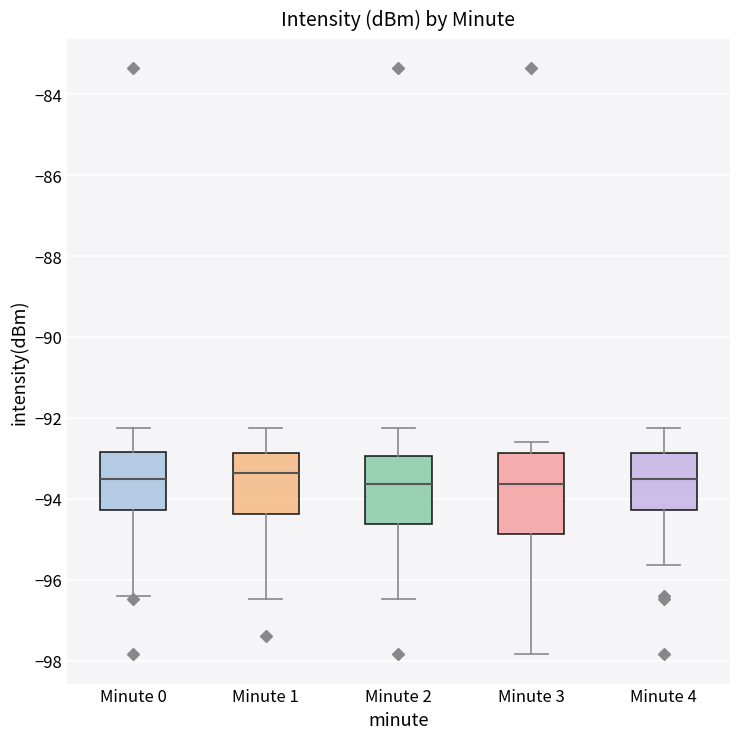

Reading left to right, transcribe this box plot: for each box, give where its median line is, the range the box spans, and where its two whiskers end, as read against the y-axis. The values are not printed on the chart, so give them approximately, as read against the axis.

Minute 0: median -93.6, box -94.2 to -92.8, whiskers -96.4 to -92.2
Minute 1: median -93.4, box -94.4 to -92.8, whiskers -96.4 to -92.2
Minute 2: median -93.6, box -94.6 to -93.0, whiskers -96.4 to -92.2
Minute 3: median -93.6, box -94.8 to -92.8, whiskers -97.8 to -92.6
Minute 4: median -93.6, box -94.2 to -92.8, whiskers -95.6 to -92.2